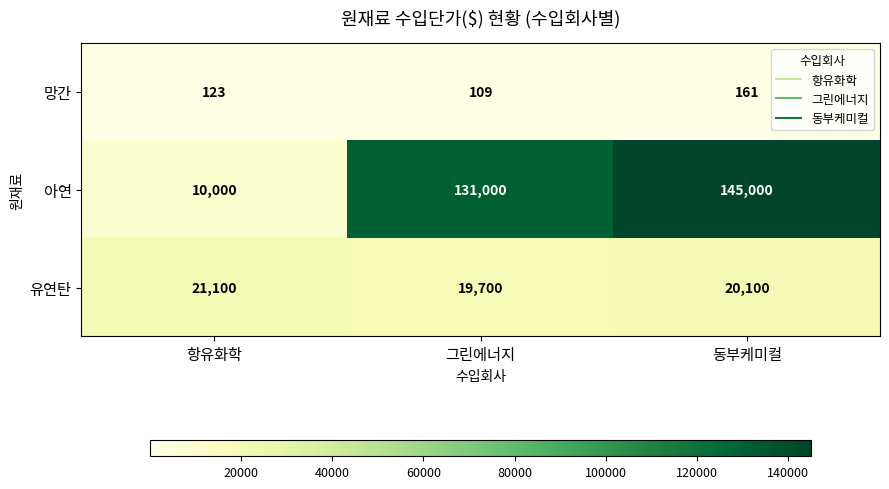

What is the average value of the 아연 series?

95333